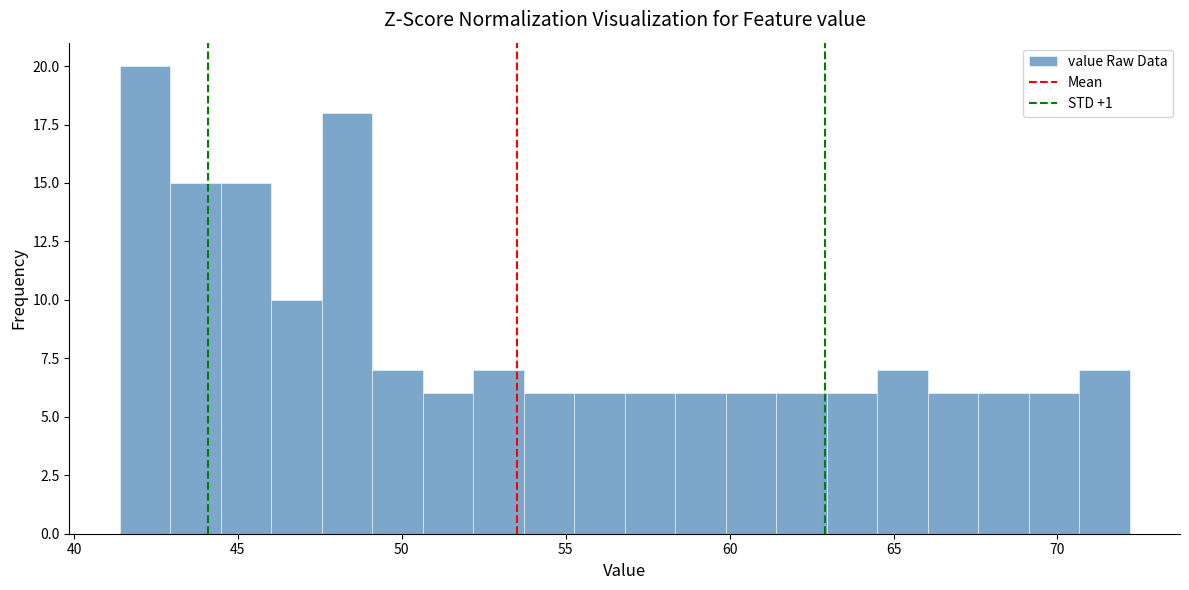

Around what value on the x-axis is the tallest bar? Give the approximate position of its centre, as read against the axis.

42.0